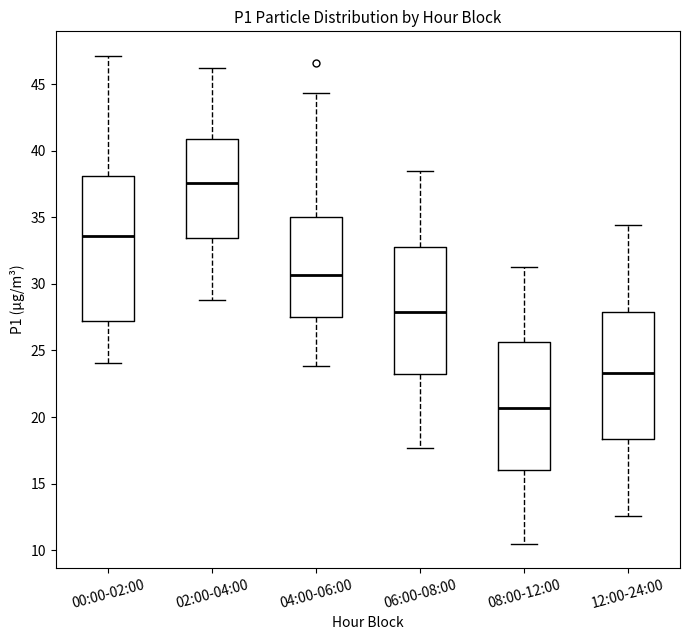

Which box's median line is the lowest?

08:00-12:00